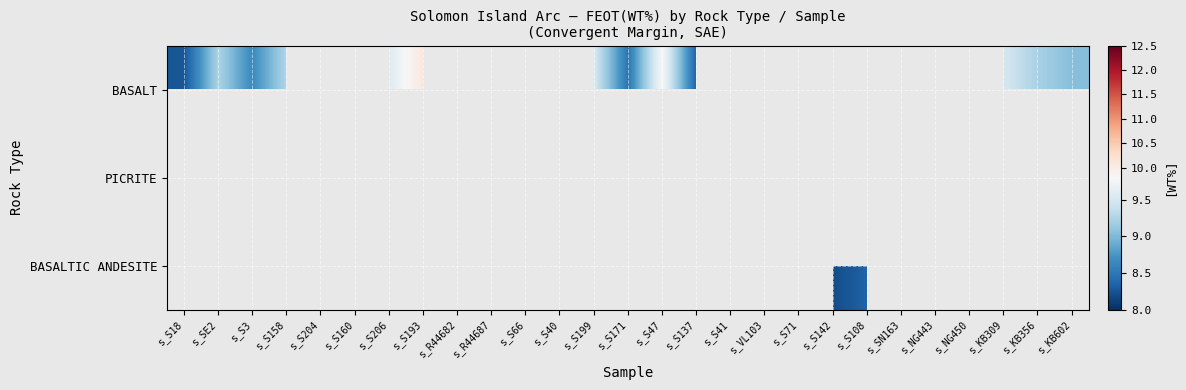

Rank the series by their maximum value, from lowest to highest.

BASALT, PICRITE, BASALTIC ANDESITE